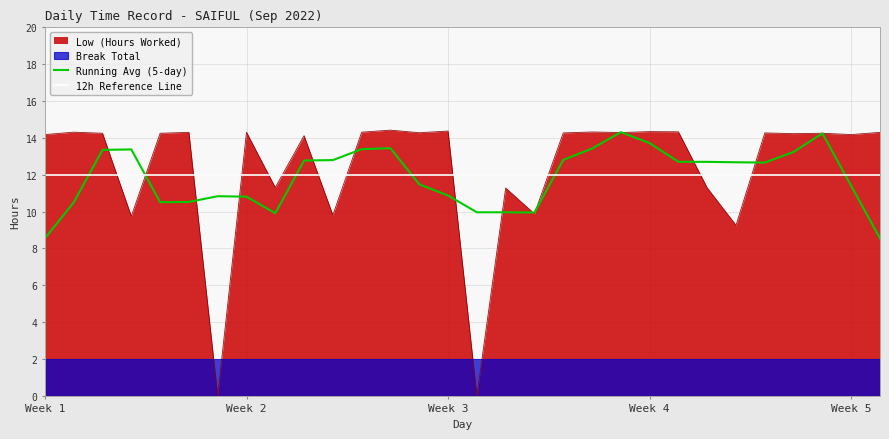

Count the number of categories in the chart.

30